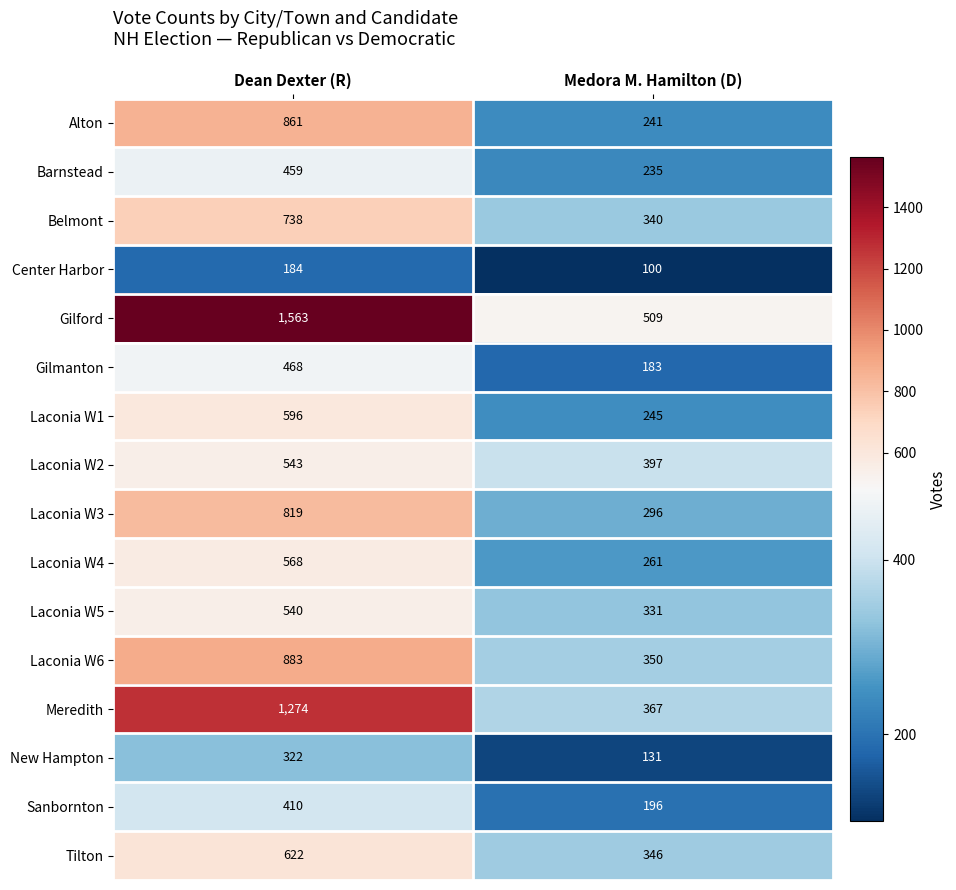

What is the total value across all series at Dean Dexter (R)?

10850